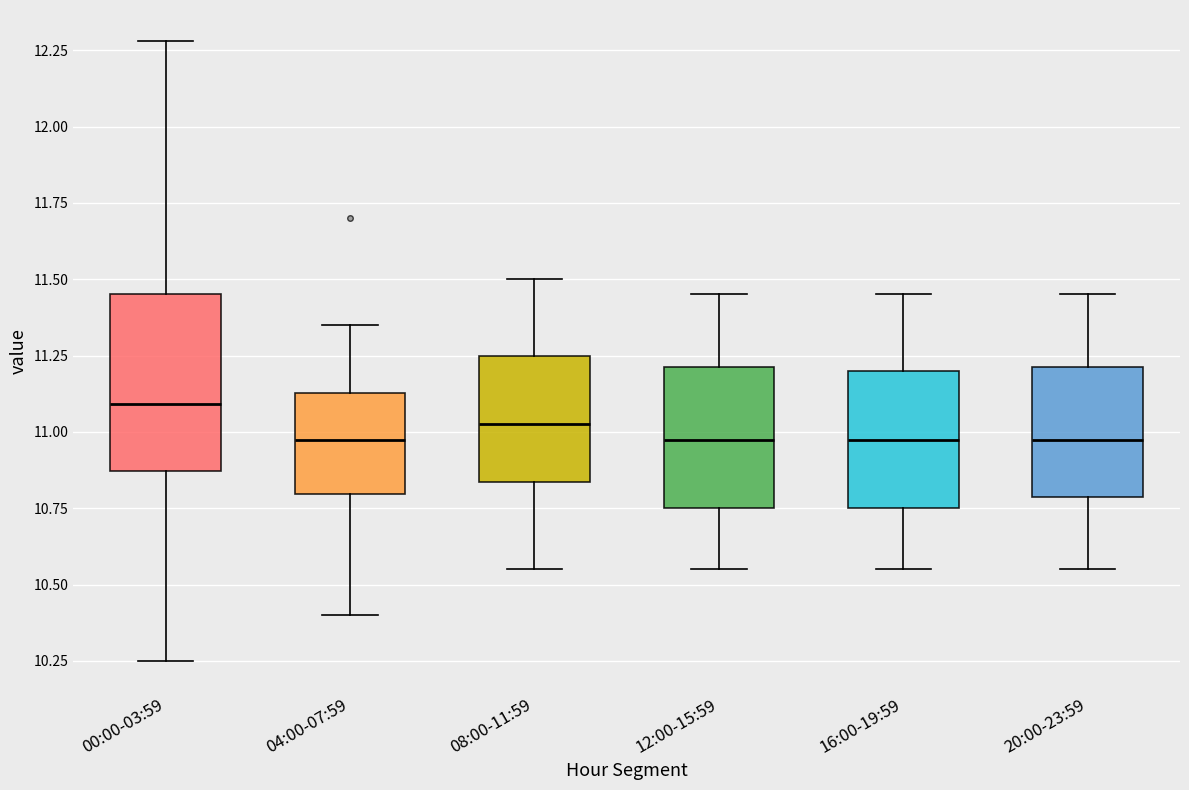

Where does the median line of the box for 00:00-03:59 sit on the y-axis? The values are not printed on the chart, so give them approximately, as read against the axis.

11.10